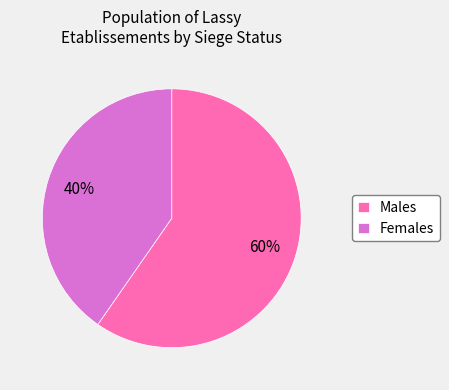

To the nearest percent, what percentage of the pie is Females?

40%